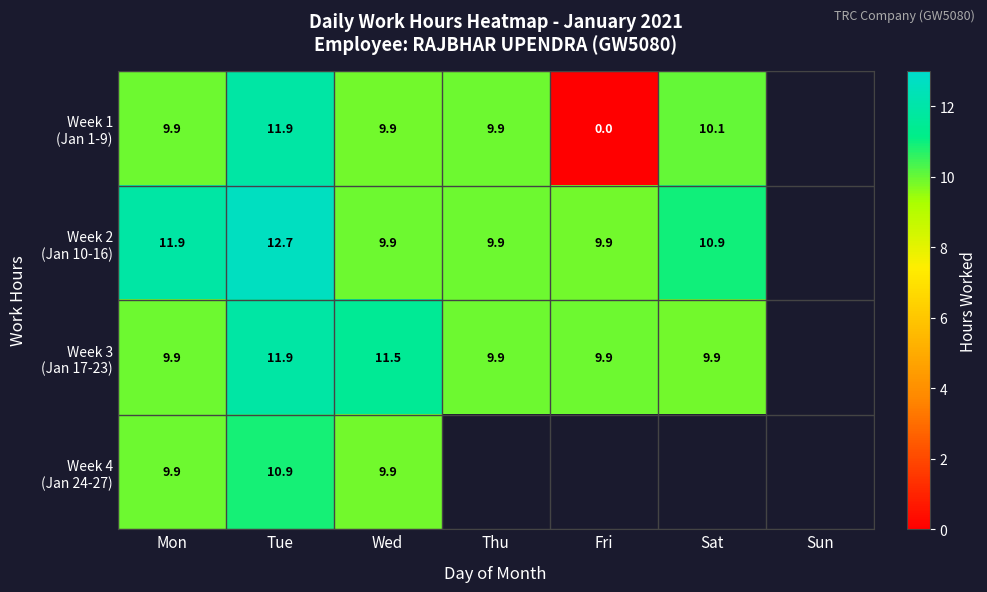

How many values in the Week 3 (Jan 17-23) series exceed 9?

6